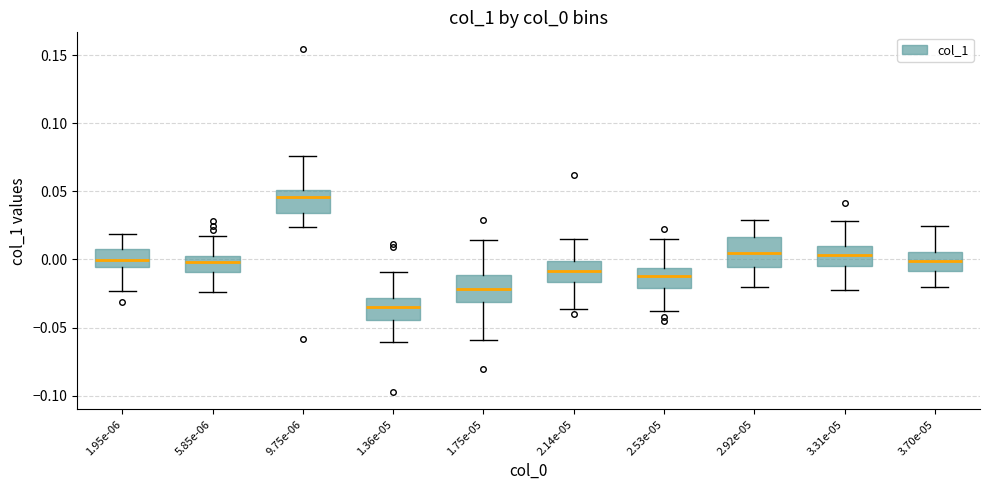

Reading left to right, read every box against the y-axis: the position of its median line, the range the box covers, and the ends of its whiskers. The values are not printed on the chart, so give them approximately, as read against the axis.

1.95e-06: median 0.000, box -0.005 to 0.005, whiskers -0.025 to 0.020
5.85e-06: median 0.000 (just below the box's upper edge), box -0.010 to 0.000, whiskers -0.025 to 0.015
9.75e-06: median 0.045, box 0.035 to 0.050, whiskers 0.025 to 0.075
1.36e-05: median -0.035, box -0.045 to -0.030, whiskers -0.060 to -0.010
1.75e-05: median -0.020, box -0.030 to -0.010, whiskers -0.060 to 0.015
2.14e-05: median -0.010, box -0.015 to 0.000, whiskers -0.035 to 0.015
2.53e-05: median -0.010, box -0.020 to -0.005, whiskers -0.040 to 0.015
2.92e-05: median 0.005, box -0.005 to 0.015, whiskers -0.020 to 0.030
3.31e-05: median 0.005, box -0.005 to 0.010, whiskers -0.025 to 0.030
3.70e-05: median 0.000, box -0.010 to 0.005, whiskers -0.020 to 0.025